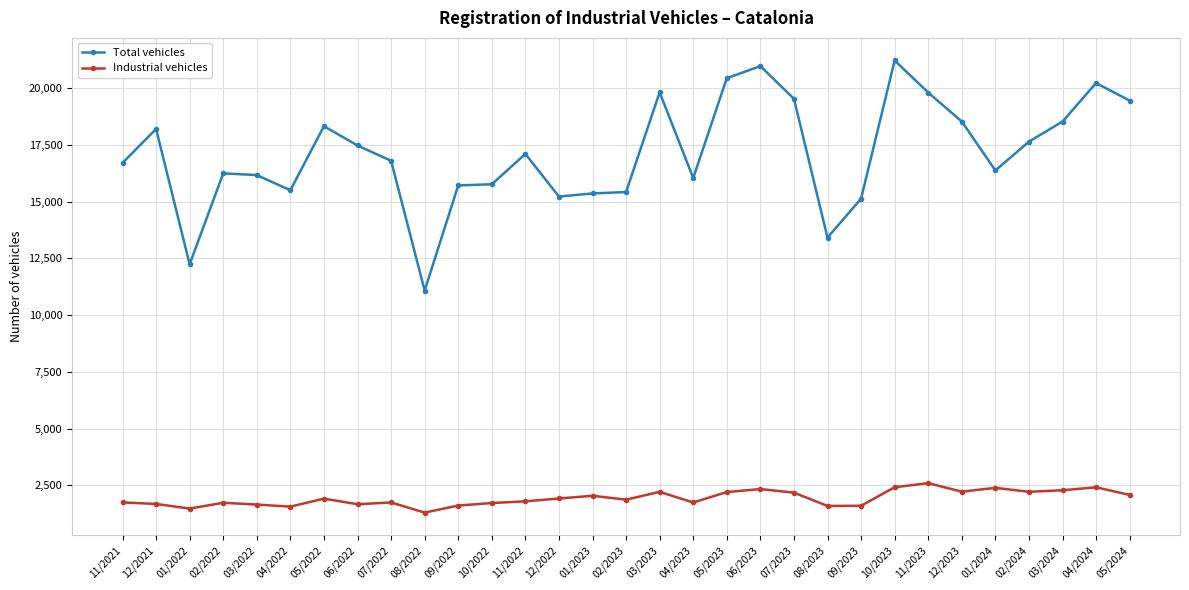

Rank the series by their maximum value, from highest to lowest.

Total vehicles, Industrial vehicles